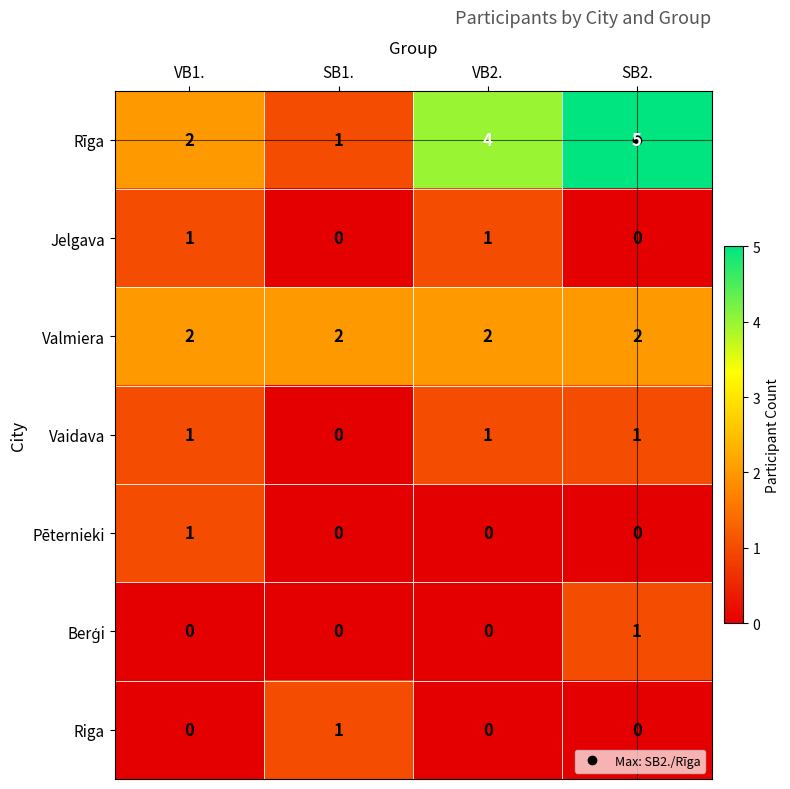

What is the maximum value shown in the chart?

5